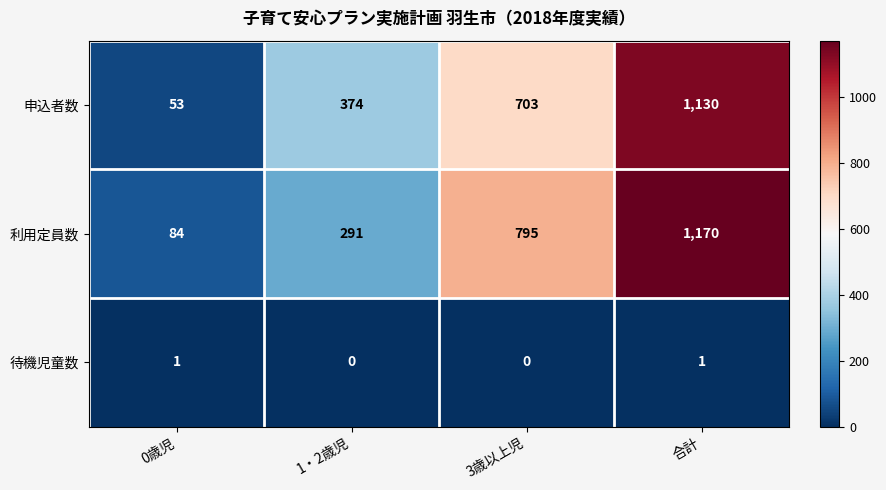

What is the difference between the highest and lowest values at 0歳児?

83